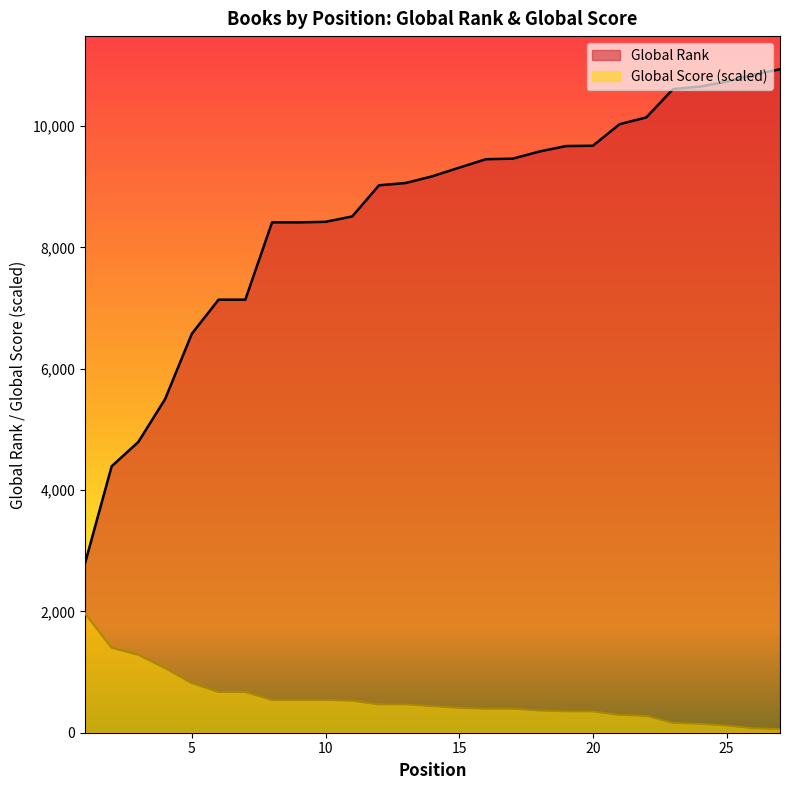

Where does the Global Rank series first go above 9171?

15